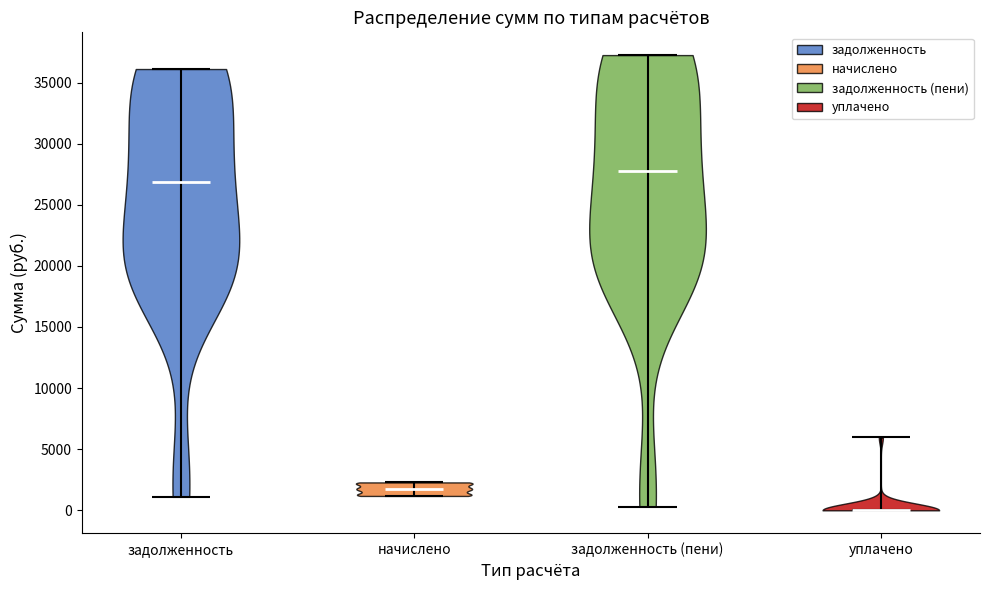

What is the lowest point the violin for уплачено reaches on the y-axis? The values are not printed on the chart, so give them approximately, as read against the axis.

0